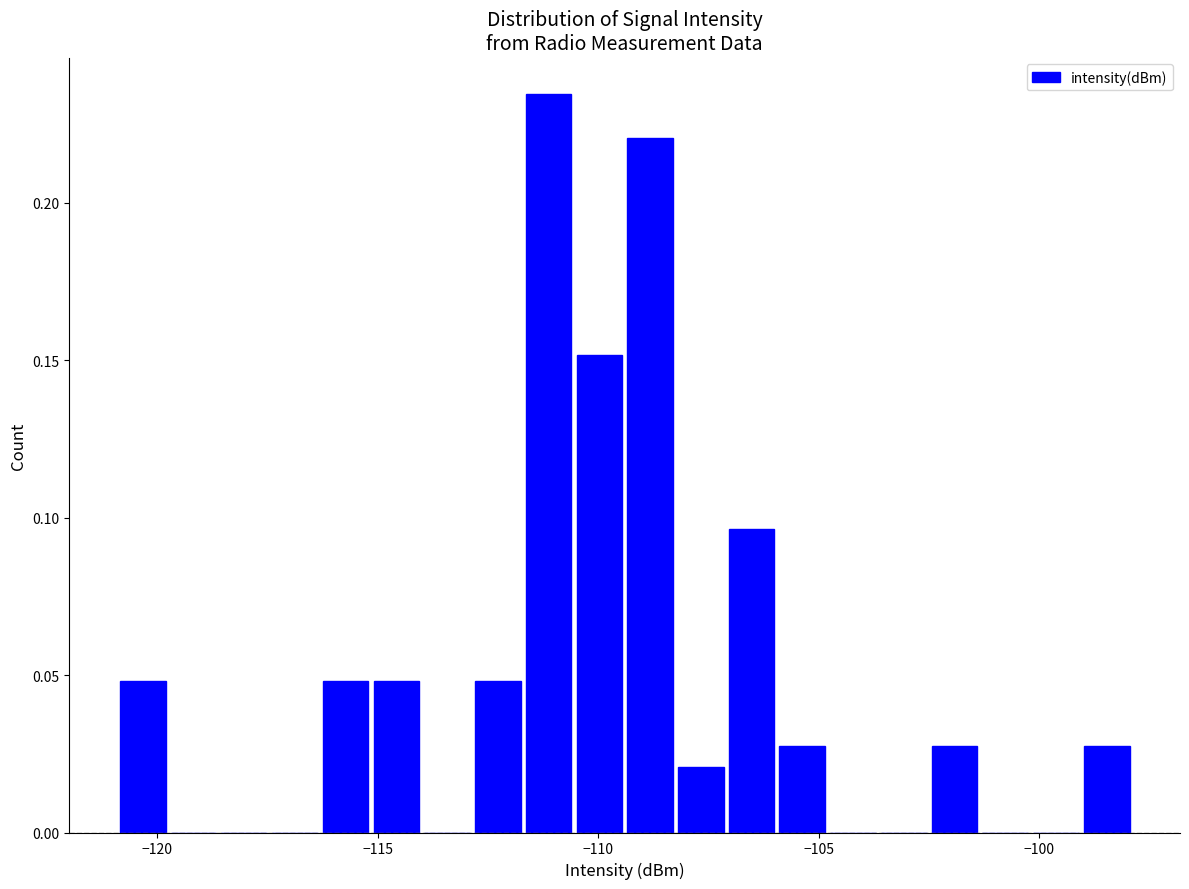

Around what value on the x-axis is the tallest bar? Give the approximate position of its centre, as read against the axis.

-111.0